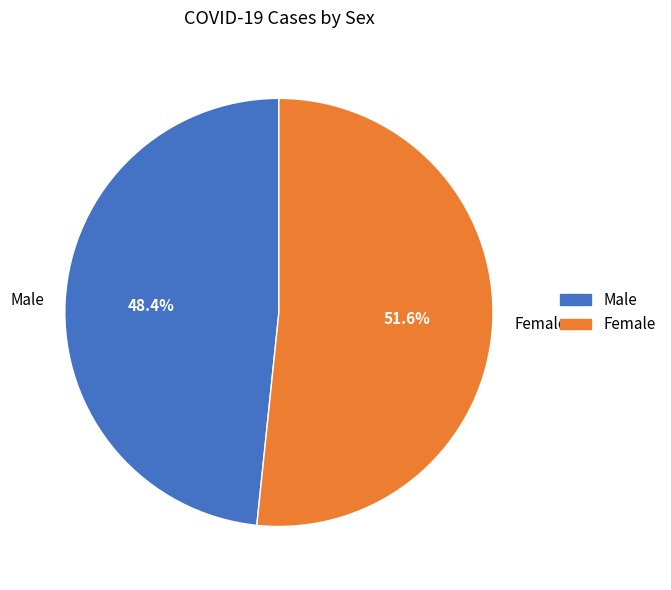

What percentage do Female and Male together represent?

100.0%